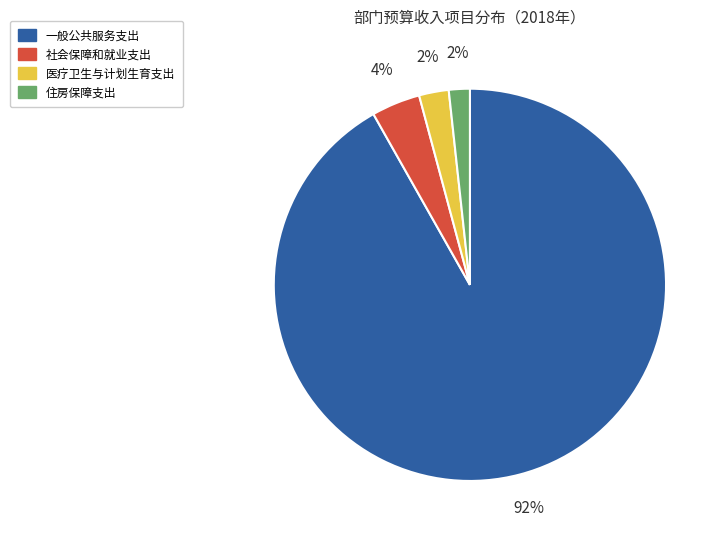

How many slices are in this pie chart?

4